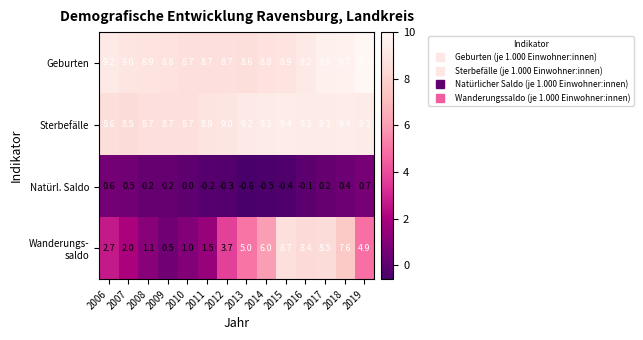

True or false: Geburten has a value of 8.9 at 2015.

True